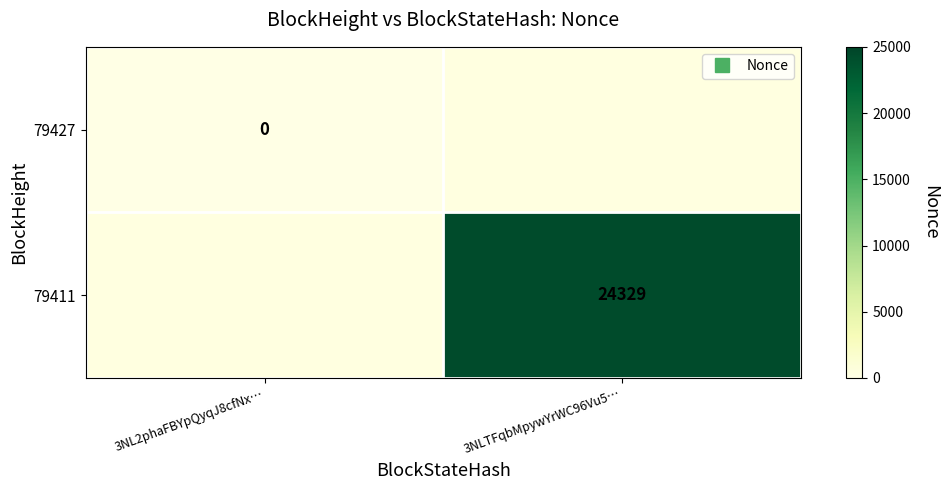

How many categories are shown in the chart?

2